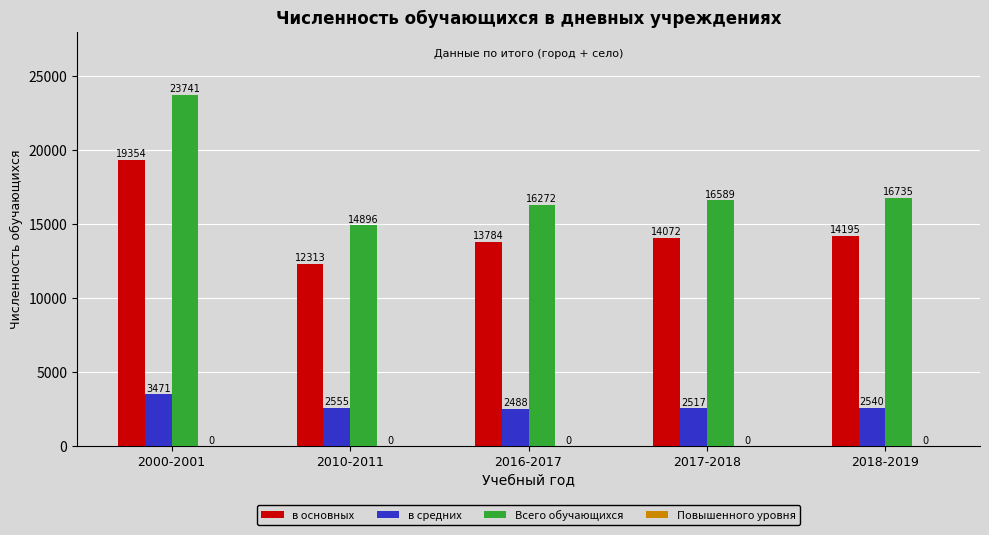

What is the difference between the maximum and minimum values in the в средних series?

983